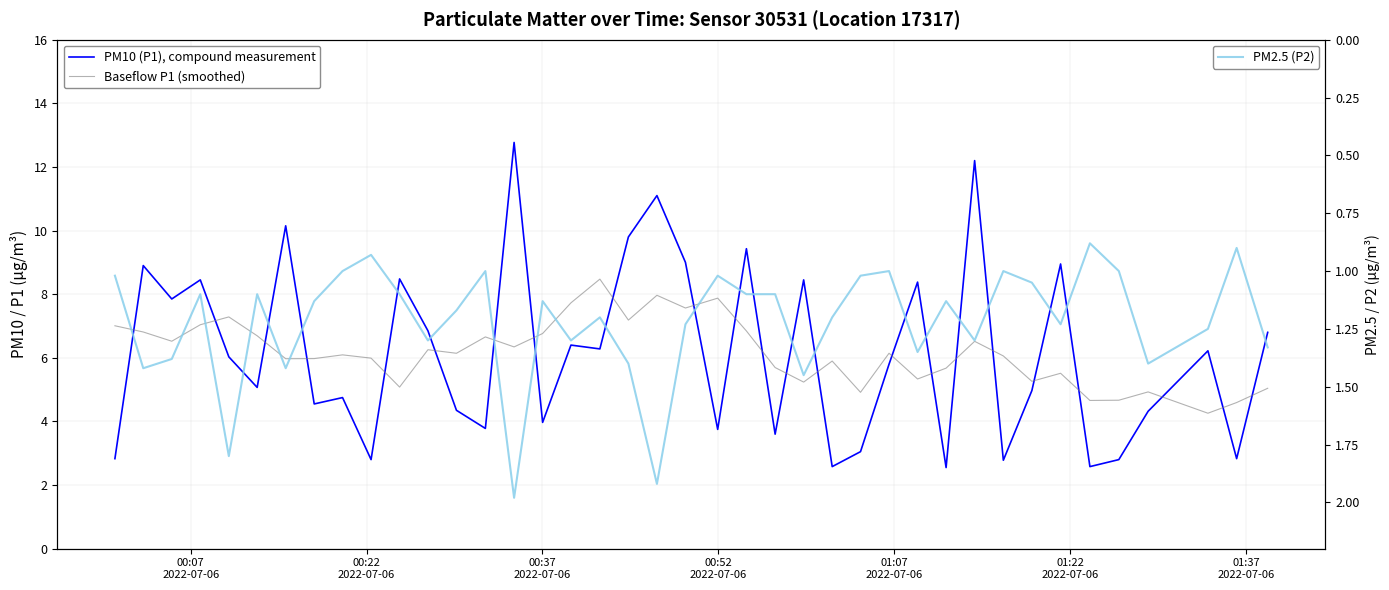

In PM10 (P1), compound measurement, how many points are lower than both neighbors (excluding endpoints)?

14